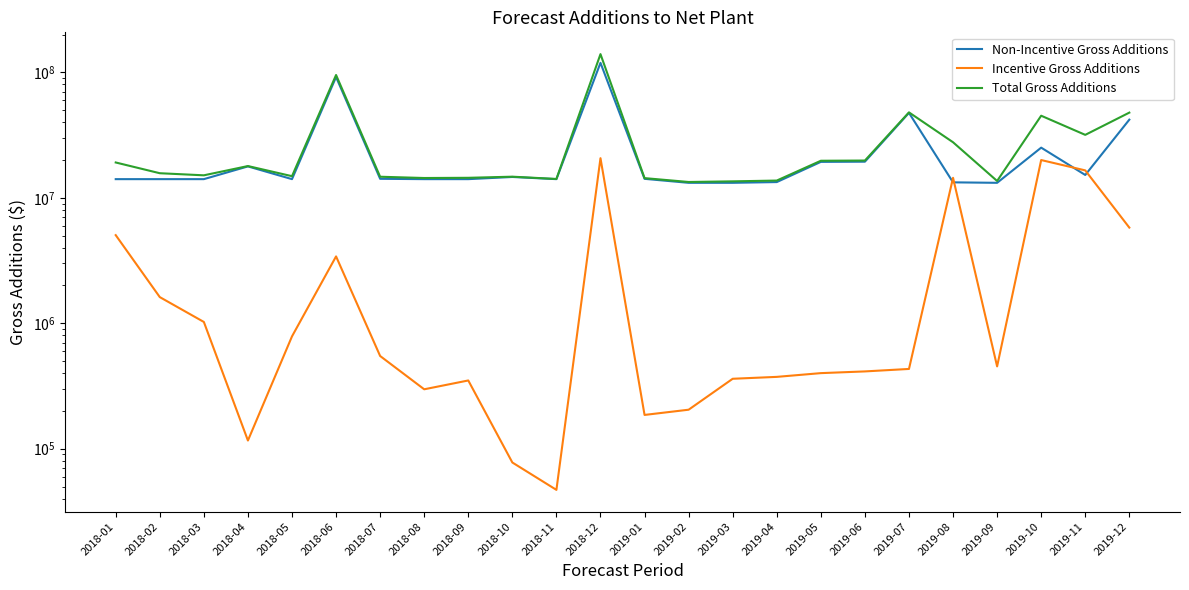

At which category does Incentive Gross Additions reach its first local valley?

2018-04